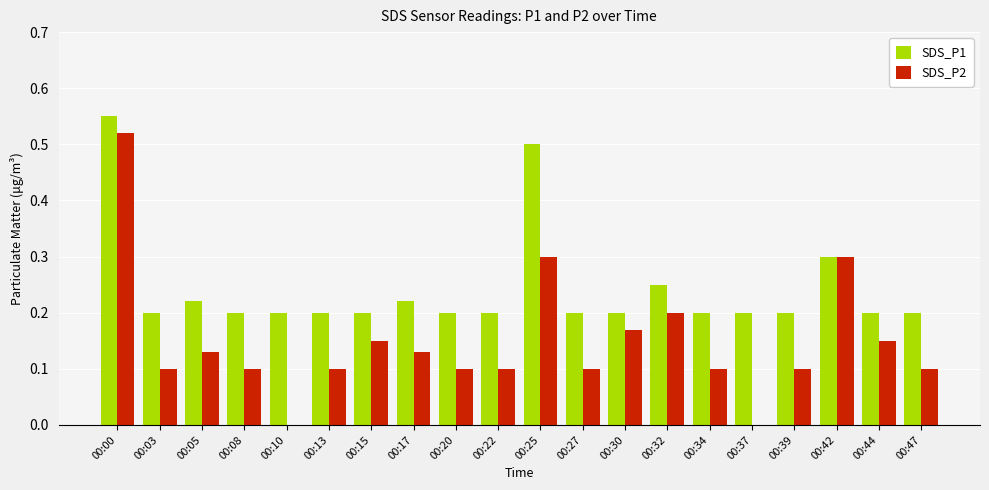

At which category does the chart reach its peak across all series?

00:00